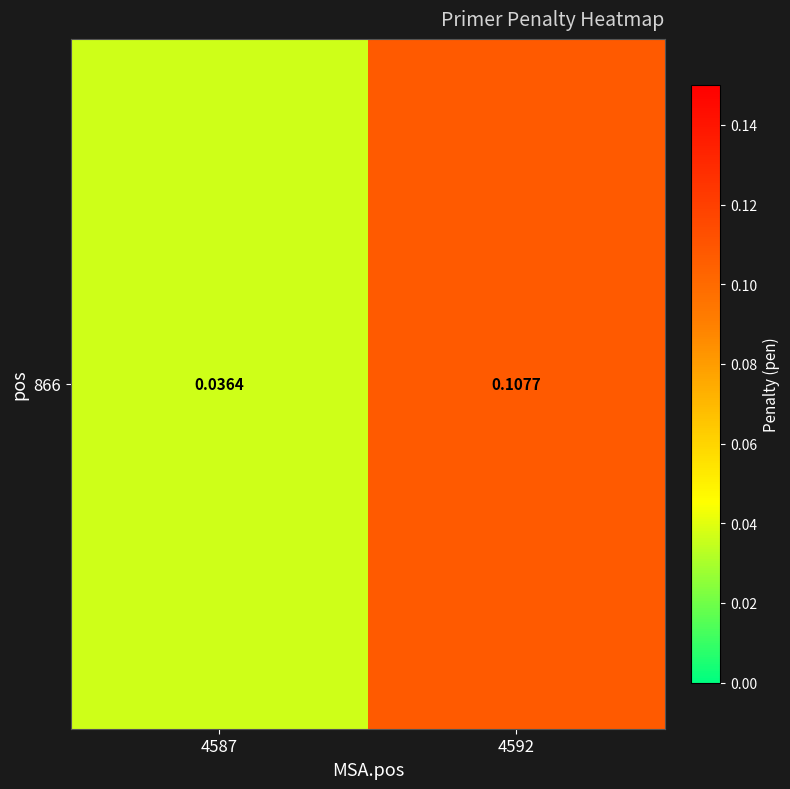

Reading right to left, list all the values displayed in this chart.

4592=0.1	4587=0.0